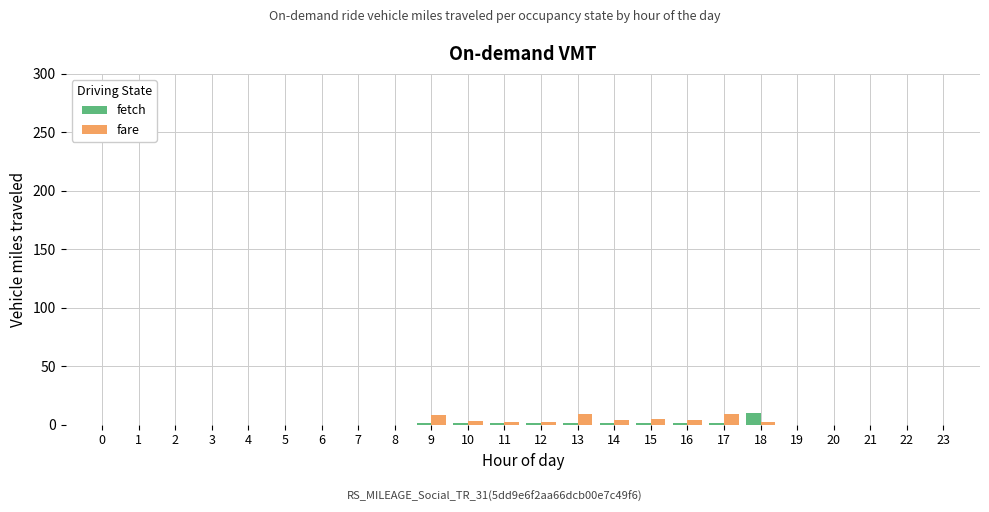

Is it true that fetch equals 0 at 7?

True